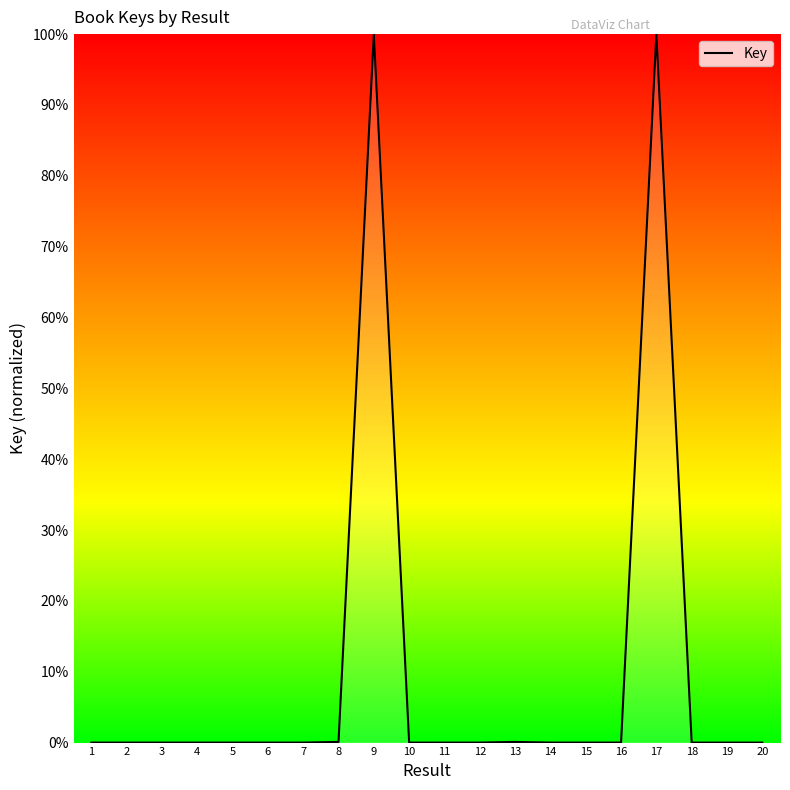

True or false: the data shows 0.0 at 15.

True